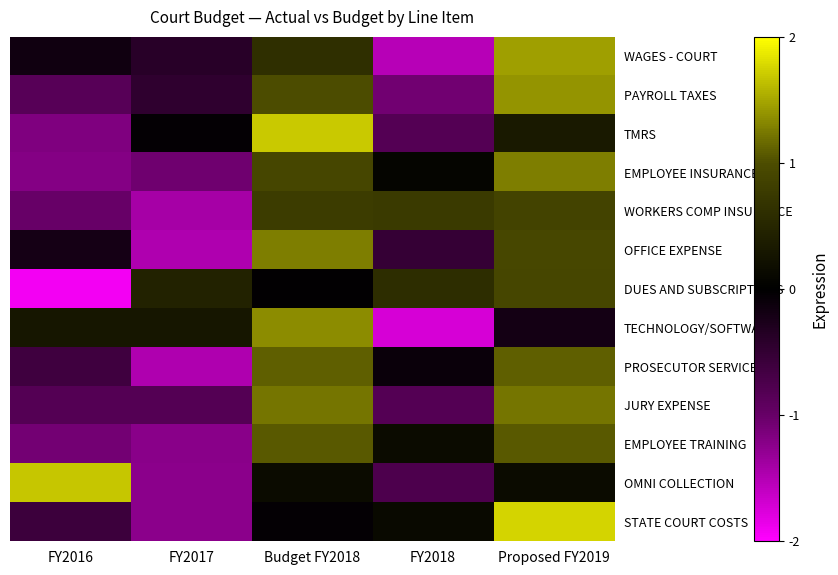

What is the maximum value shown in the chart?

1.8